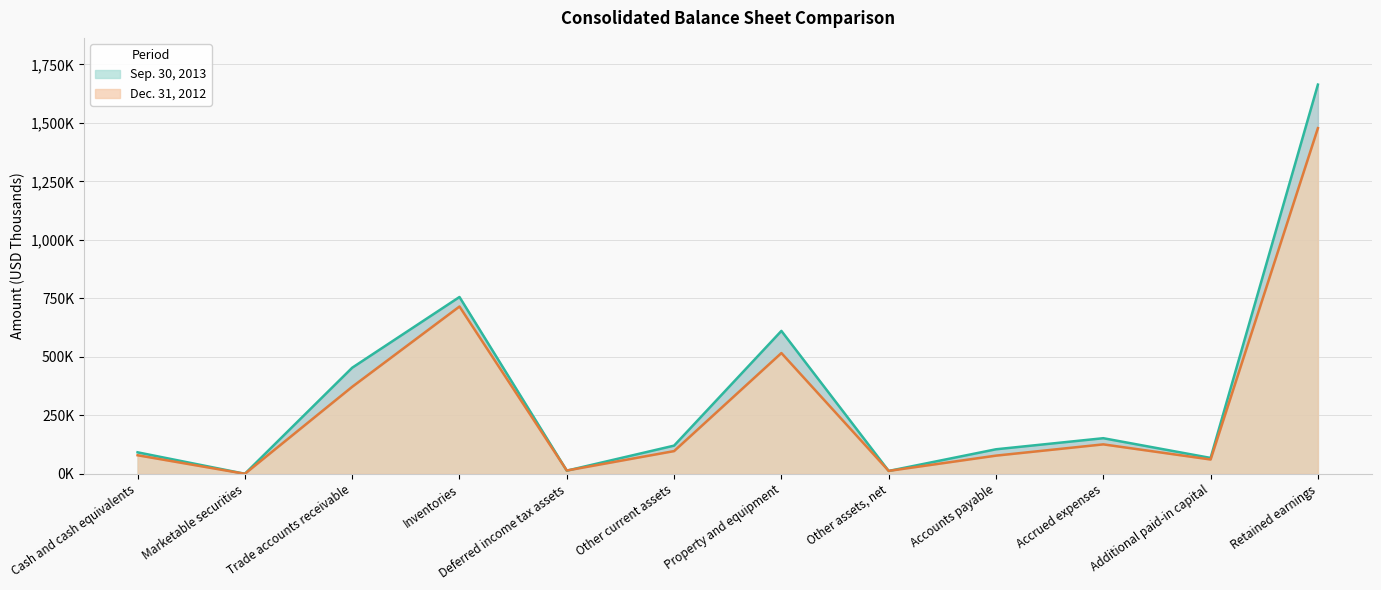

What is the highest value of the Dec. 31, 2012 series?

1477.6